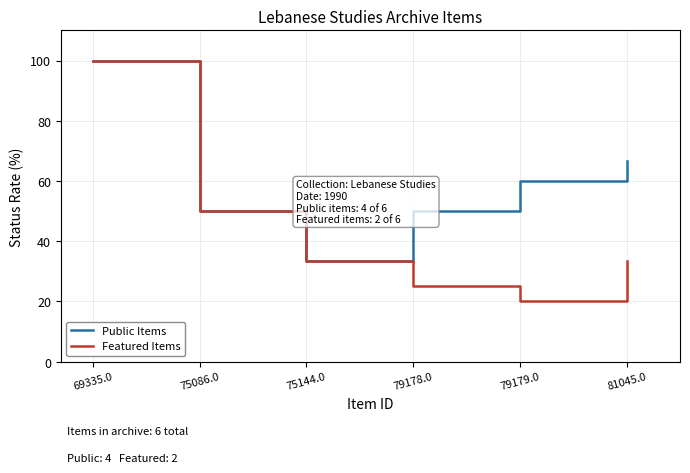

Is the value of Public Items at 81045.0 greater than the value of Featured Items at 79178.0?

Yes